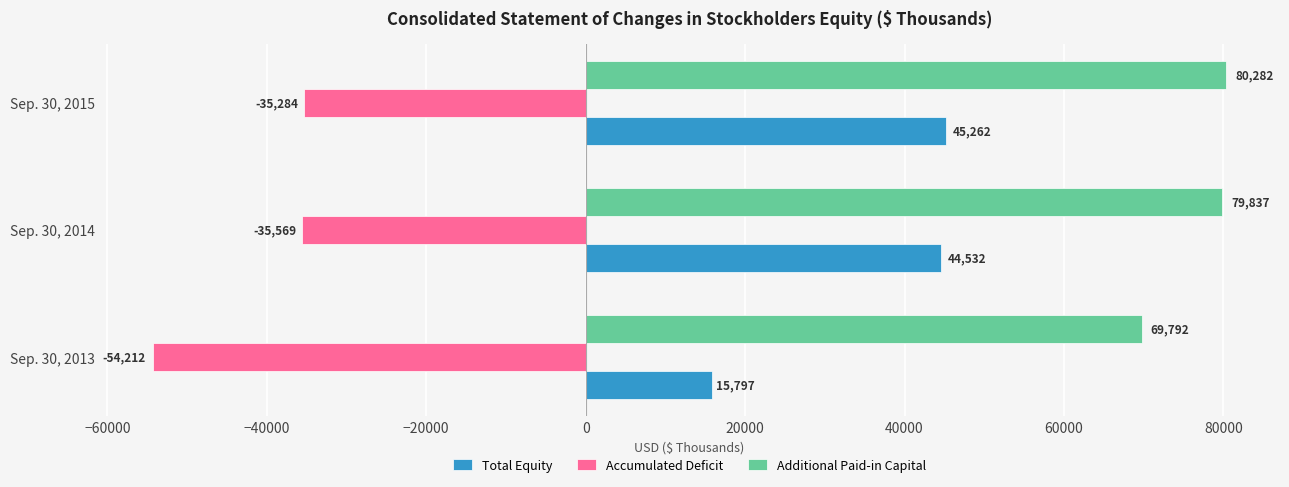

Which series has the widest spread of values?

Total Equity